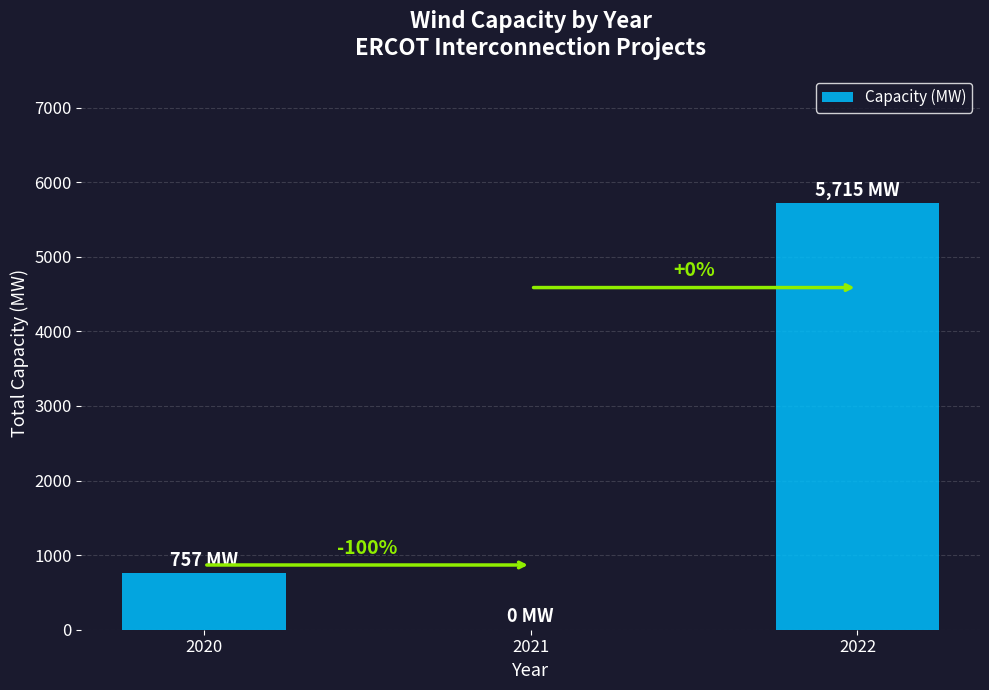

Between 2022 and 2021, which is larger?

2022